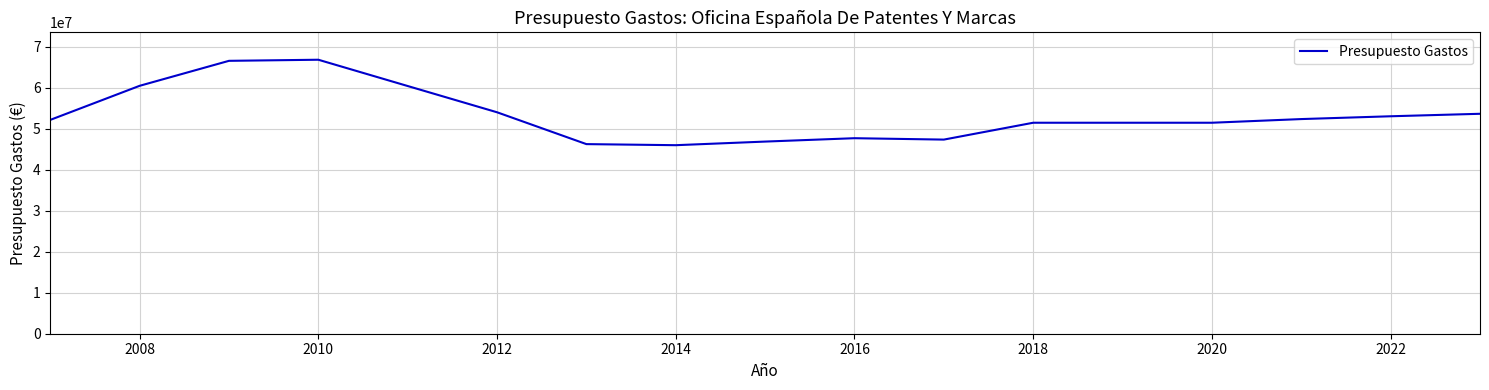

What is the maximum value shown in the chart?

66806650